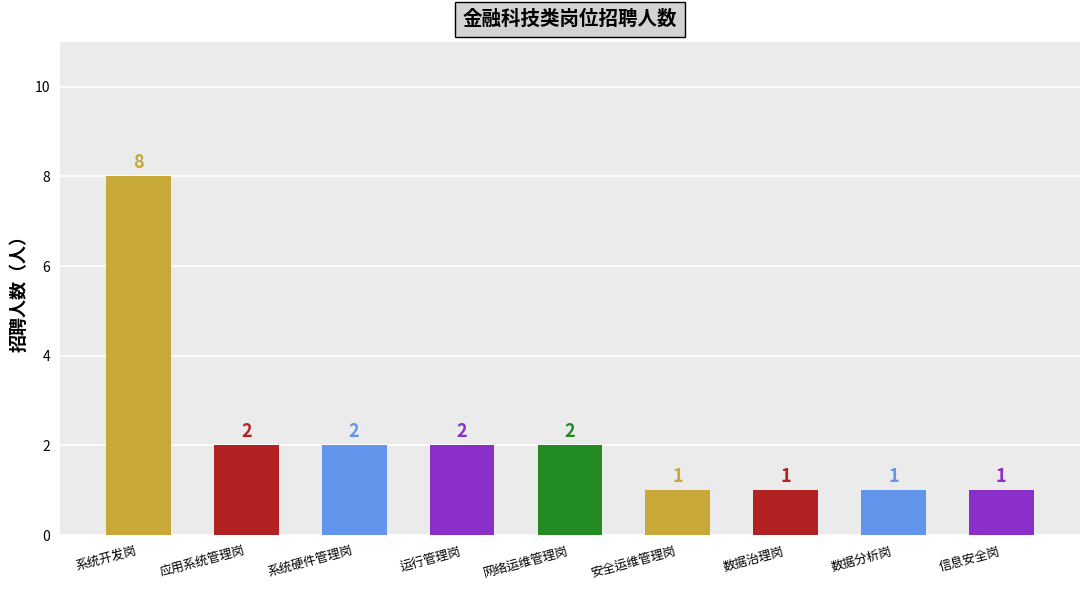

The chart shows a value of 1 at 应用系统管理岗. True or false?

False